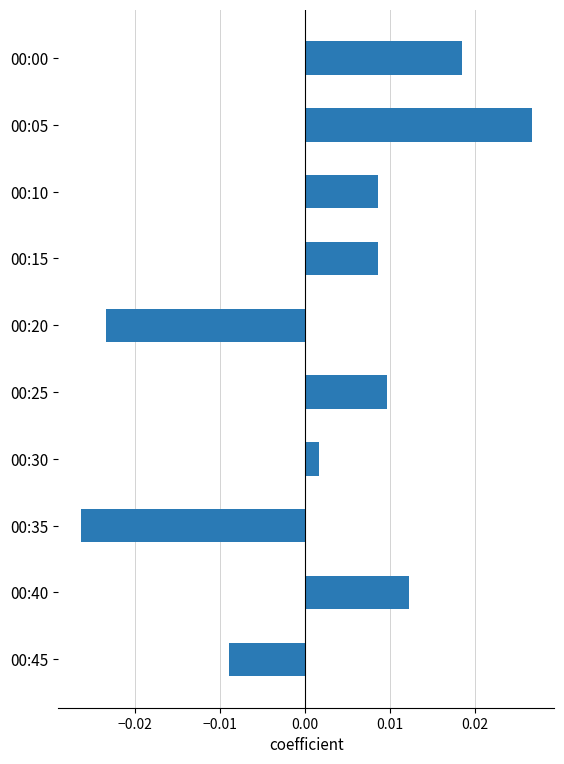

Which category has the lowest value across all series?

00:35